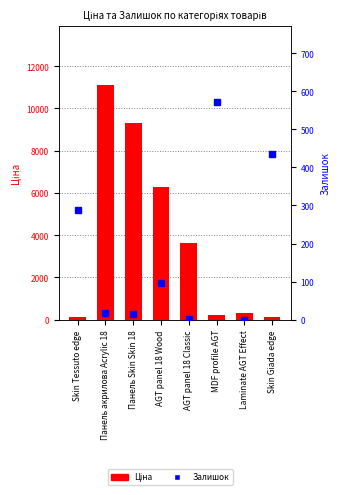

Between Skin Tessuto edge and AGT panel 18 Wood, which series saw the biggest shift?

Ціна (transformed count)